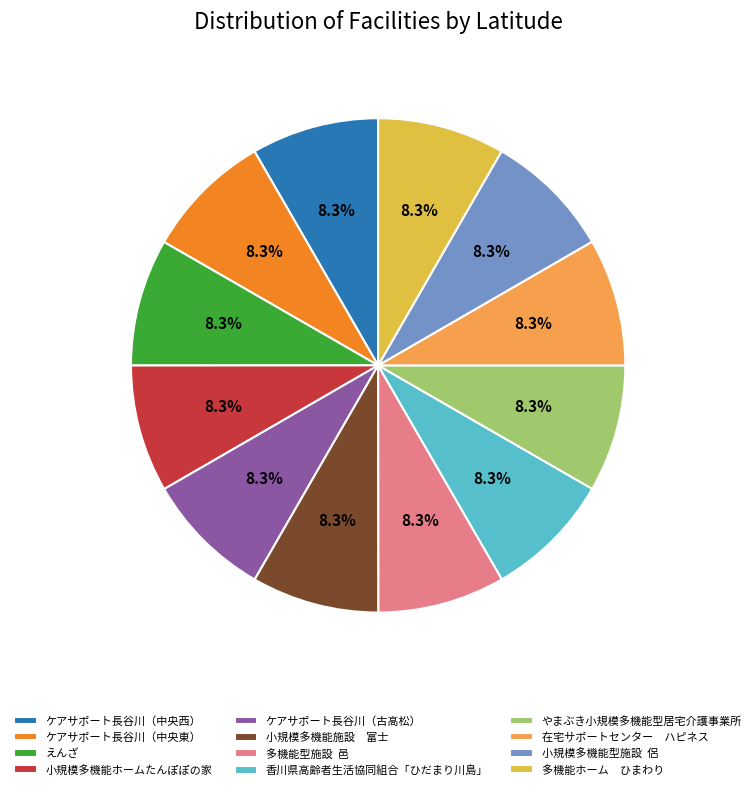

Does any single category account for the majority?

No